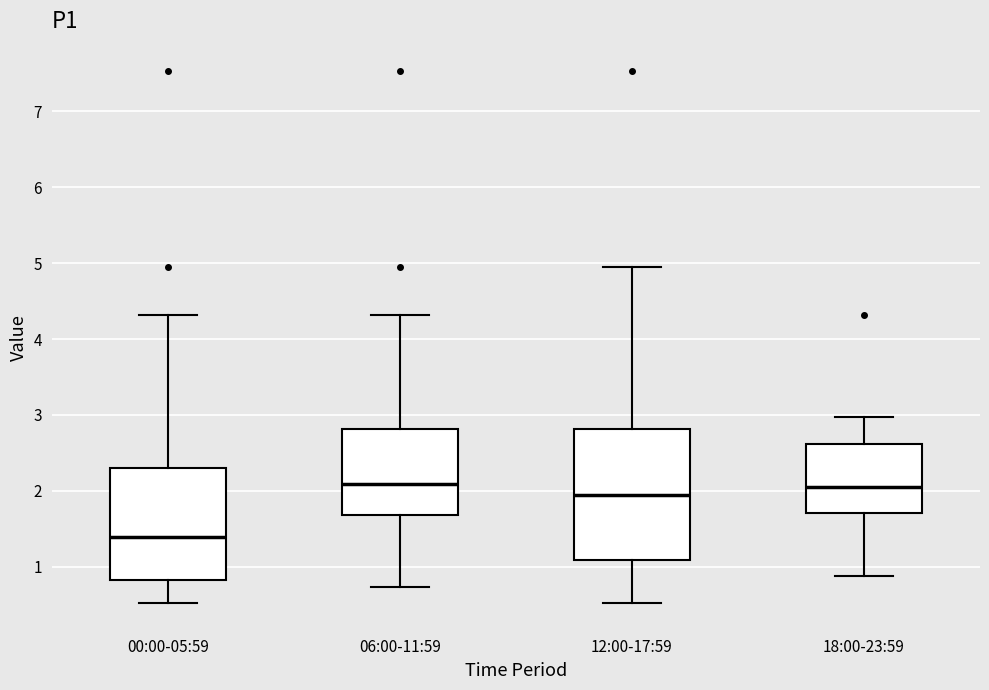

Reading left to right, read every box against the y-axis: the position of its median line, the range the box covers, and the ends of its whiskers. The values are not printed on the chart, so give them approximately, as read against the axis.

00:00-05:59: median 1.4, box 0.8 to 2.3, whiskers 0.5 to 4.3
06:00-11:59: median 2.1, box 1.7 to 2.8, whiskers 0.7 to 4.3
12:00-17:59: median 2.0, box 1.1 to 2.8, whiskers 0.5 to 5.0
18:00-23:59: median 2.1, box 1.7 to 2.6, whiskers 0.9 to 3.0